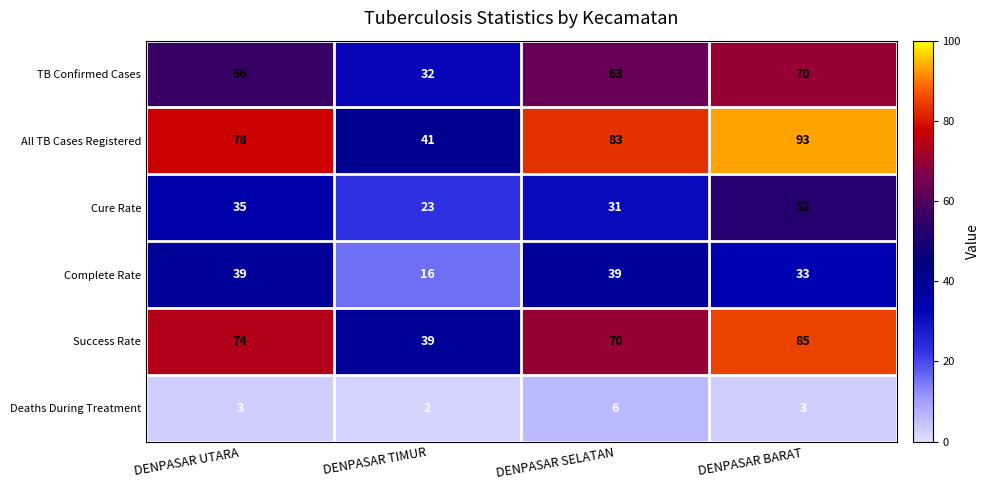

Which series has the largest total across all categories?

All TB Cases Registered